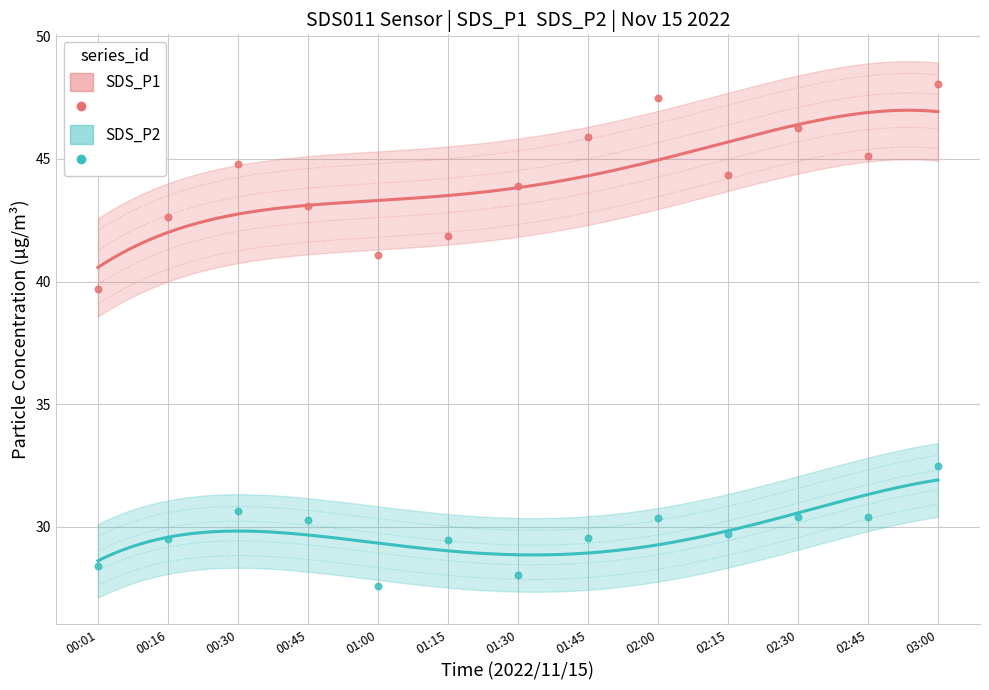

Across all data points, what is the range of Y values (max minus min)?

20.5